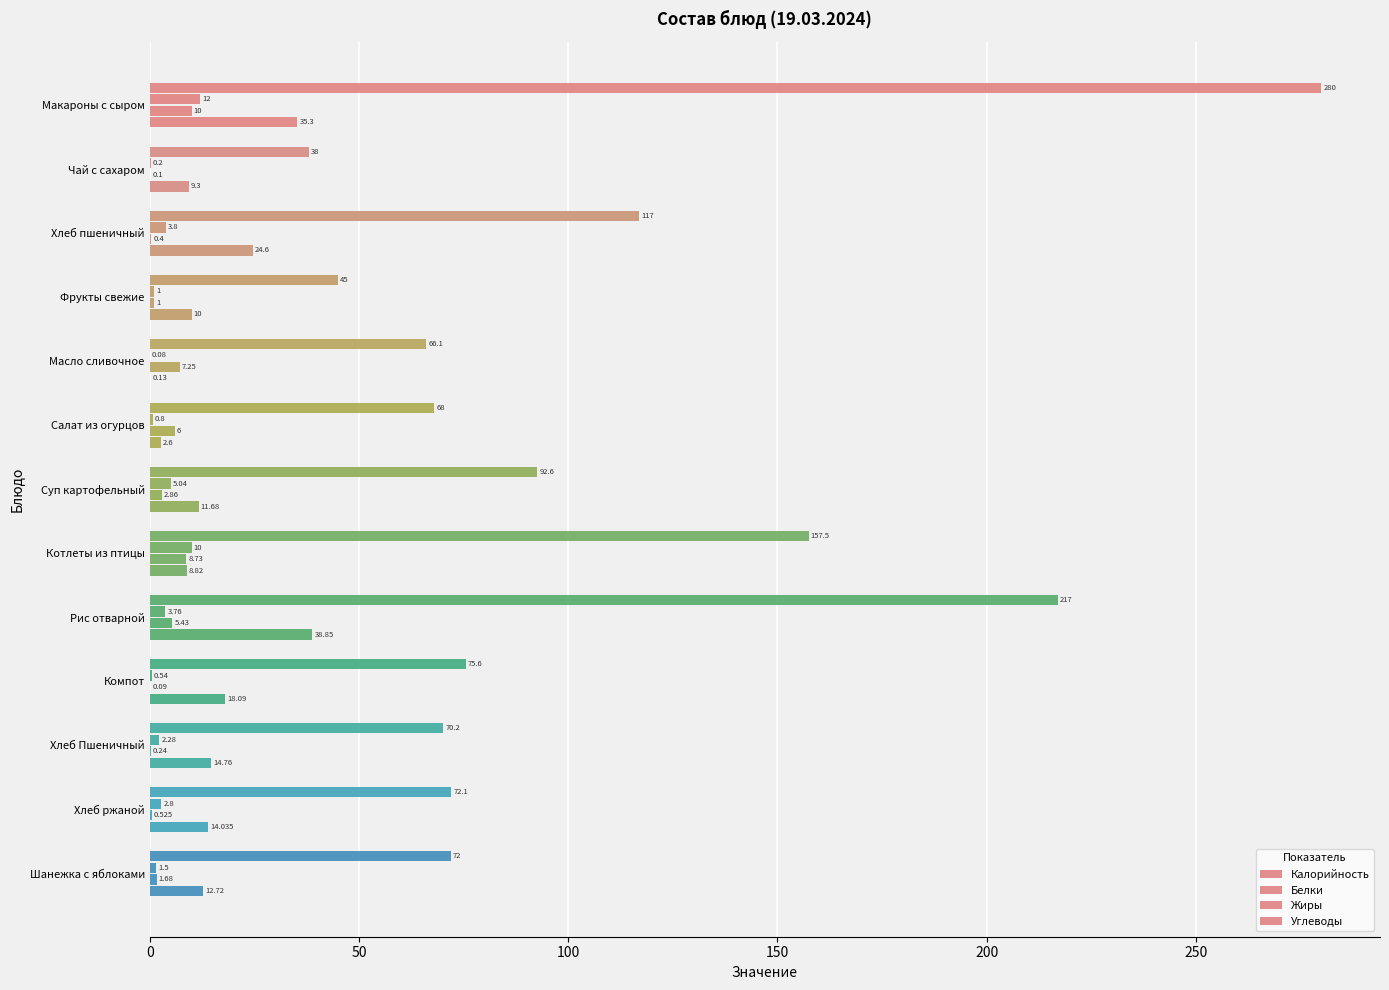

How many categories are shown in the chart?

13